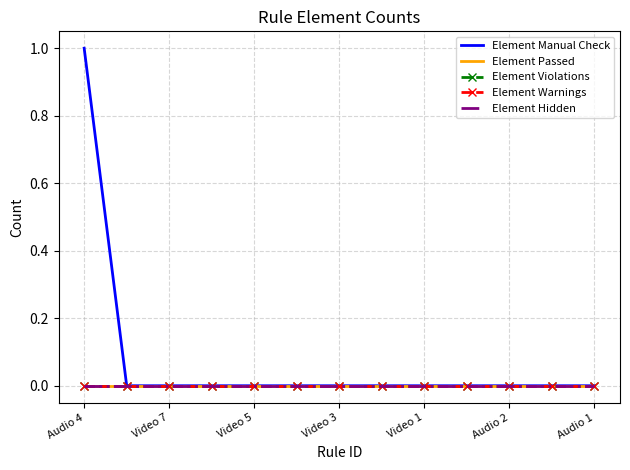

At which label is Element Violations closest to 0?

Audio 4